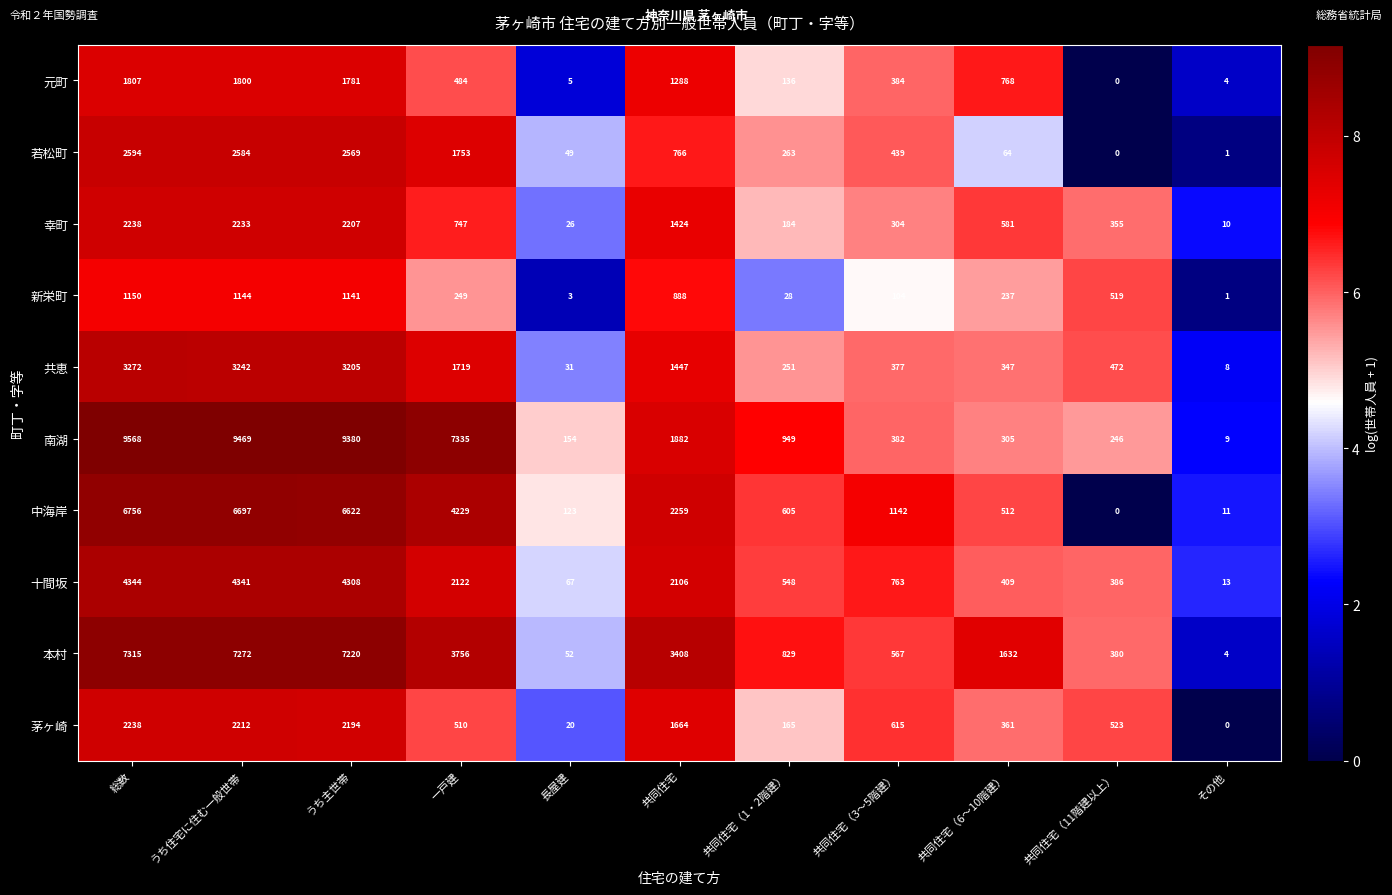

Which series has the widest spread of values?

南湖